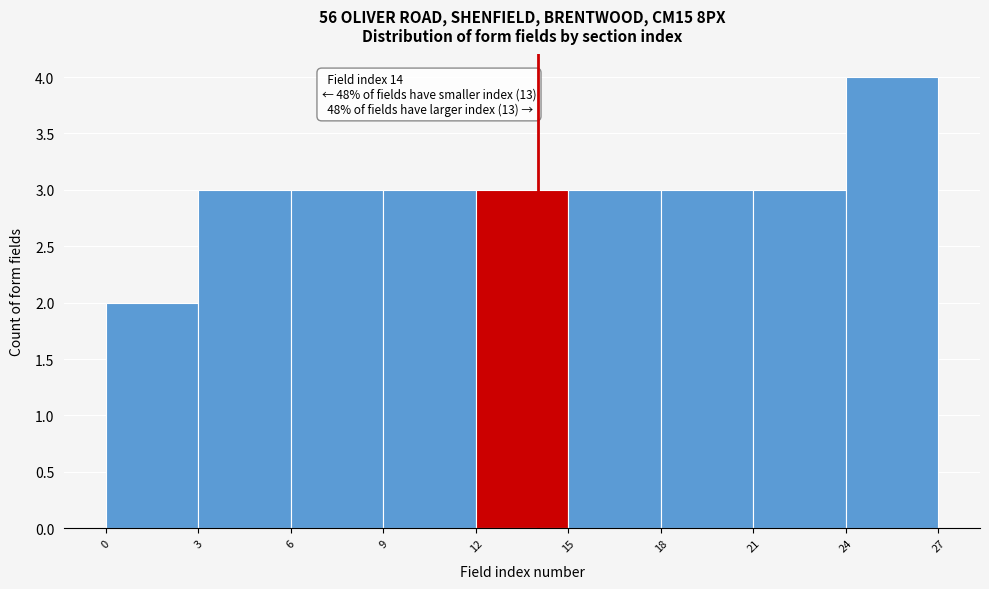

Which range on the x-axis has the tallest bar?

24 to 27